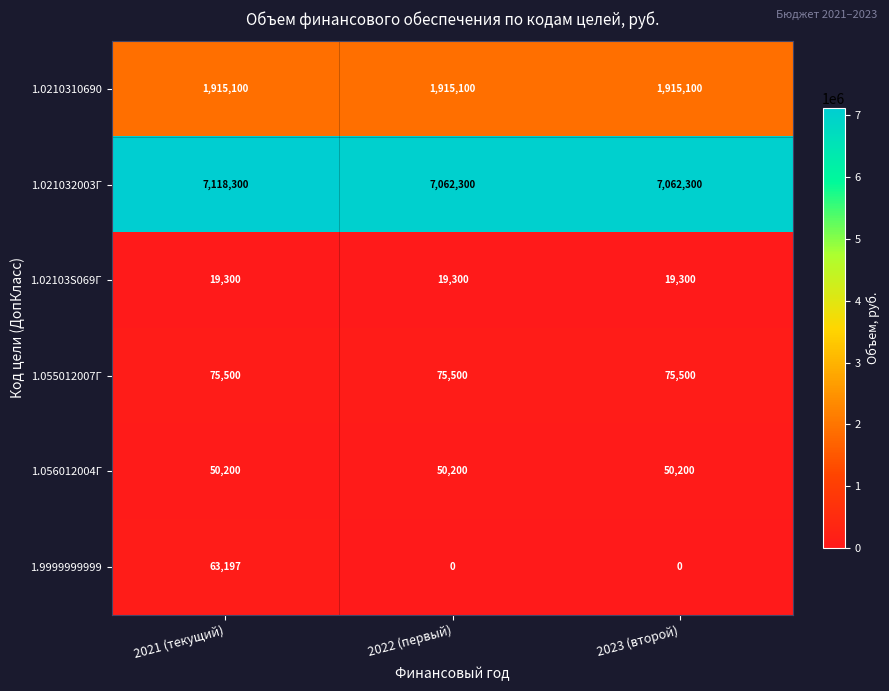

Which series has the largest total across all categories?

1.021032003Г